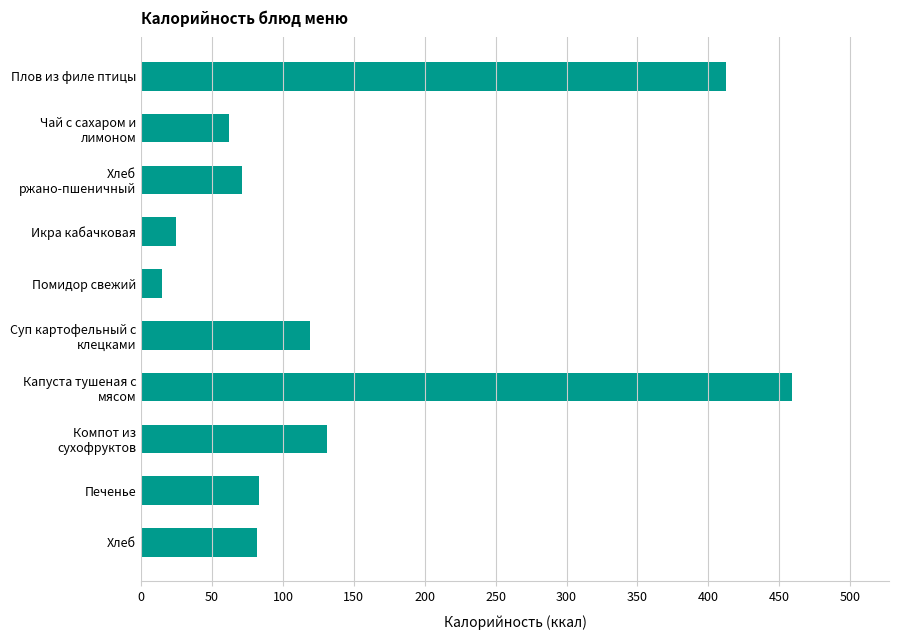

Between Суп картофельный с клецками and Икра кабачковая, which is larger?

Суп картофельный с клецками